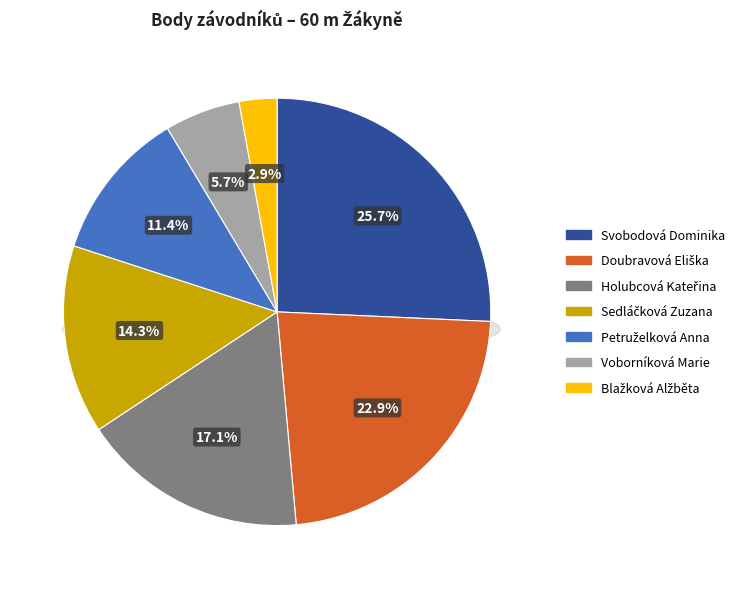

What is the change in value from Svobodová Dominika to Blažková Alžběta?

-8